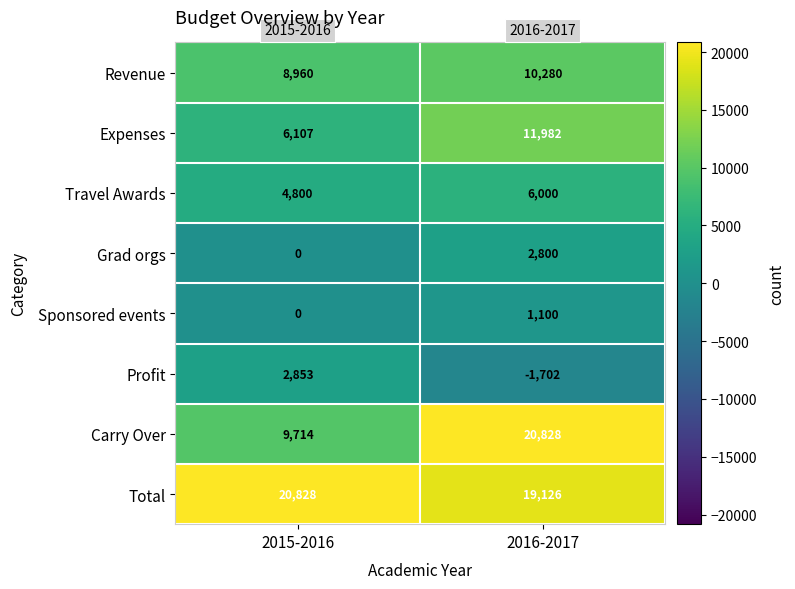

Which series has the largest total across all categories?

Total